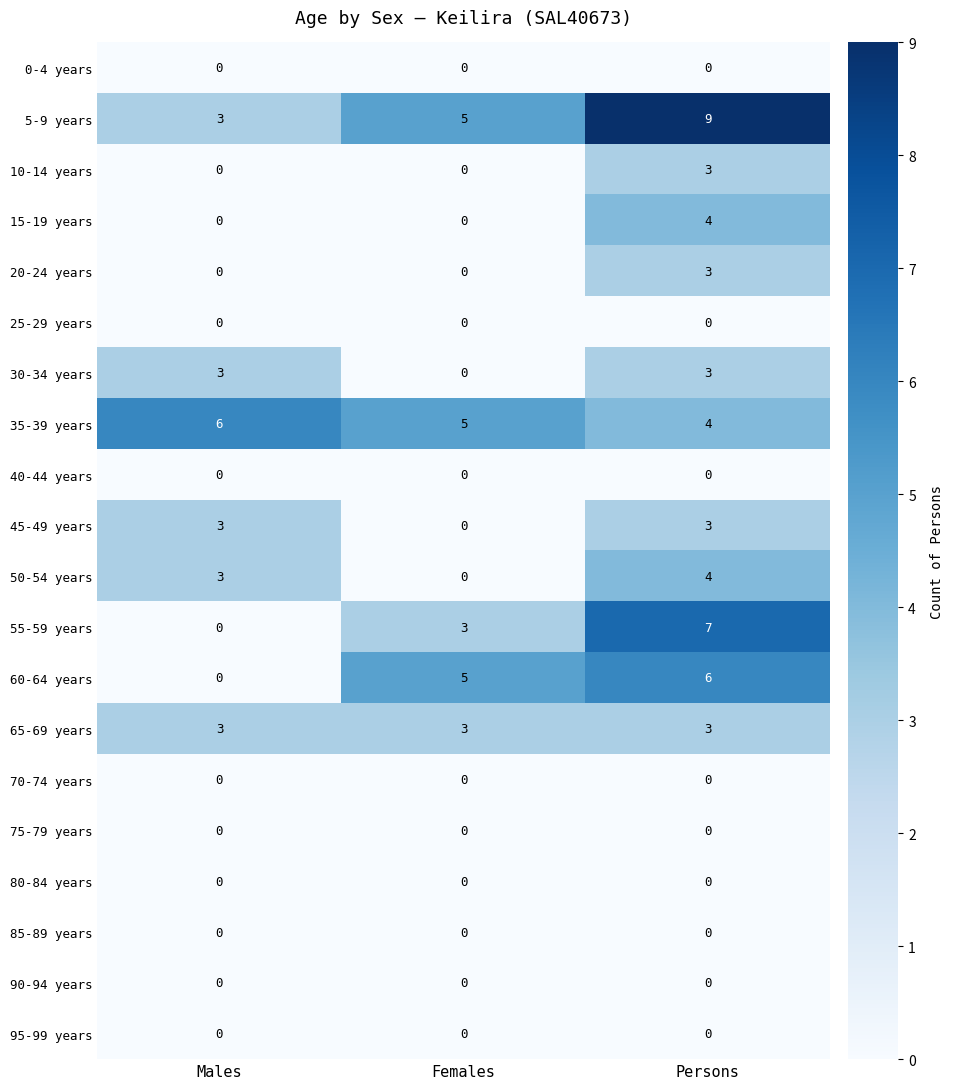

Count the number of categories in the chart.

3